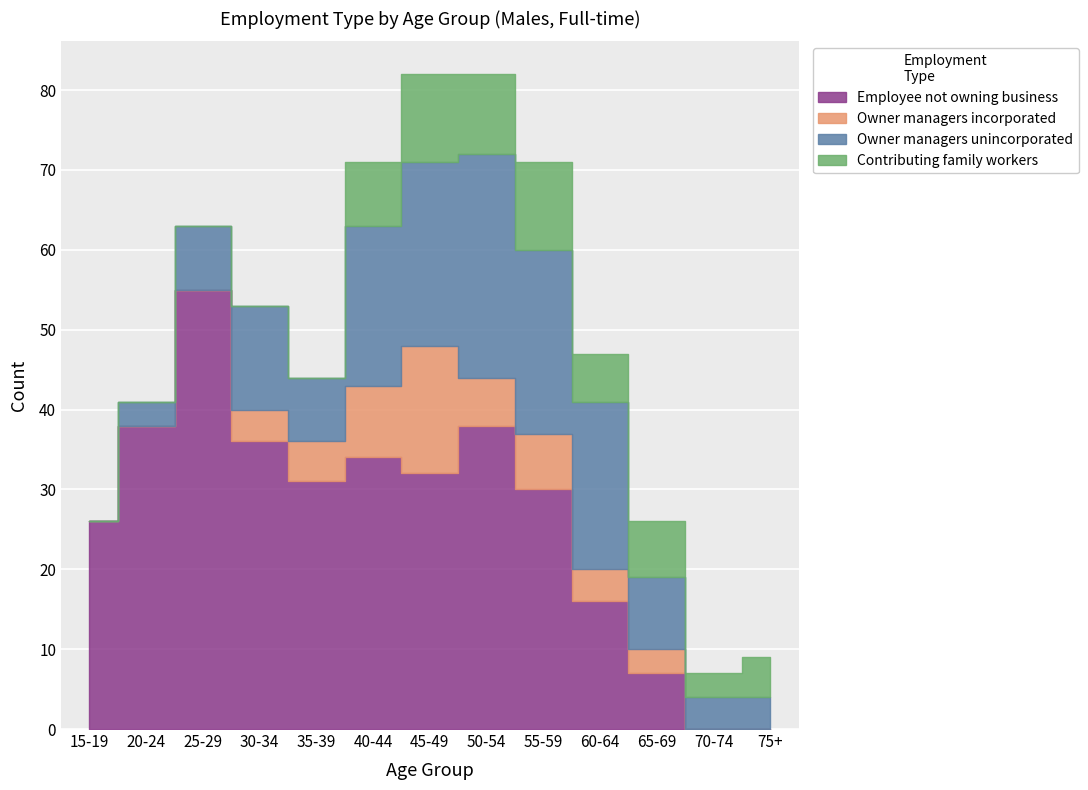

True or false: Employee not owning business and Owner managers incorporated intersect in this chart.

False